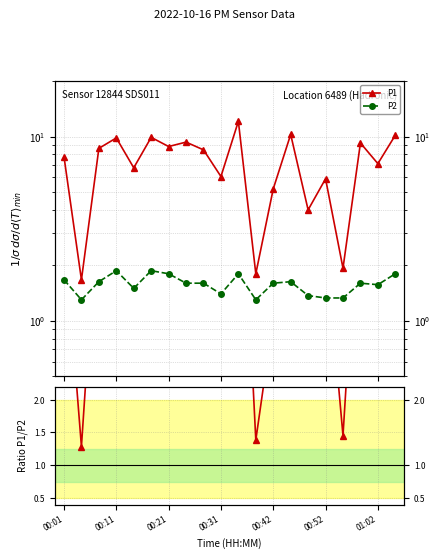

How many values in the P1/P2 series exceed 4?

15